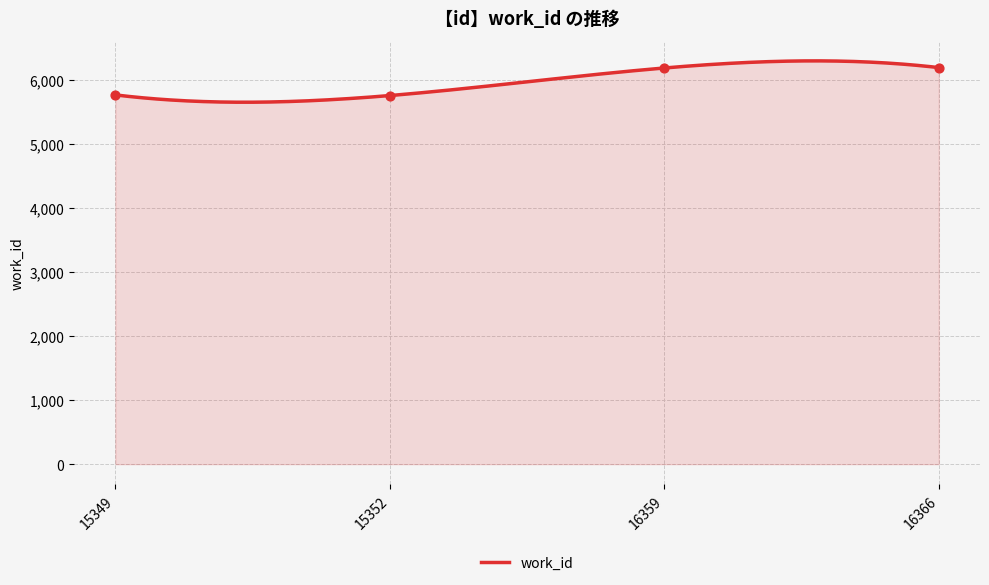

Approximately how many times larger is the value at 16359 compared to 15352?

1.1